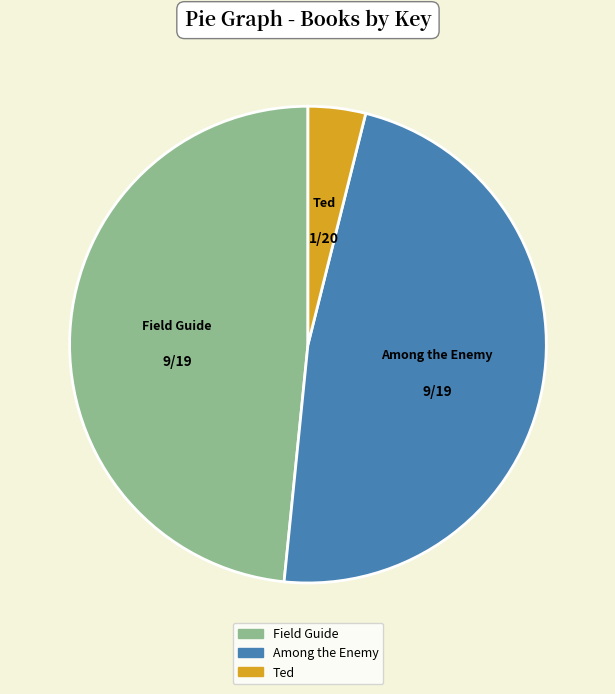

Does any single category account for the majority?

No